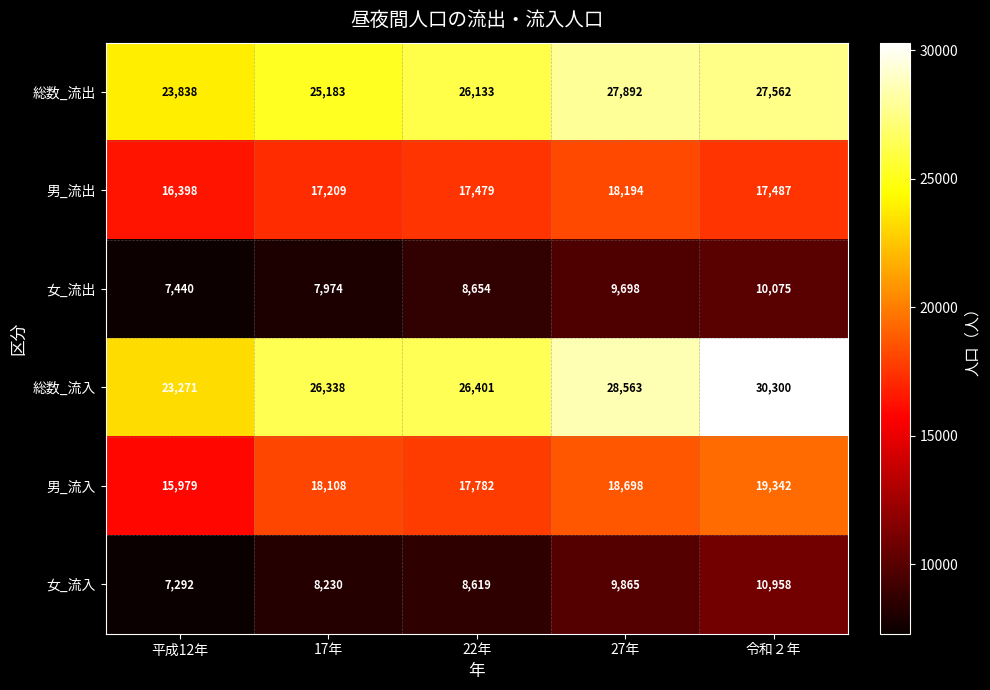

List the labels in order of 女_流出 value, largest first.

令和２年, 27年, 22年, 17年, 平成12年